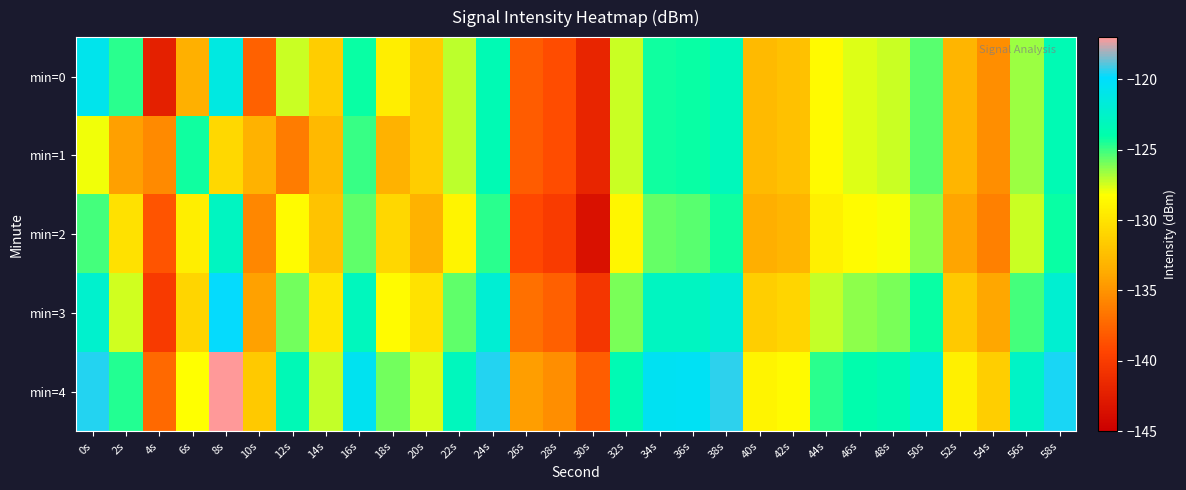

What is the total value across all series at 16s?

-618.5